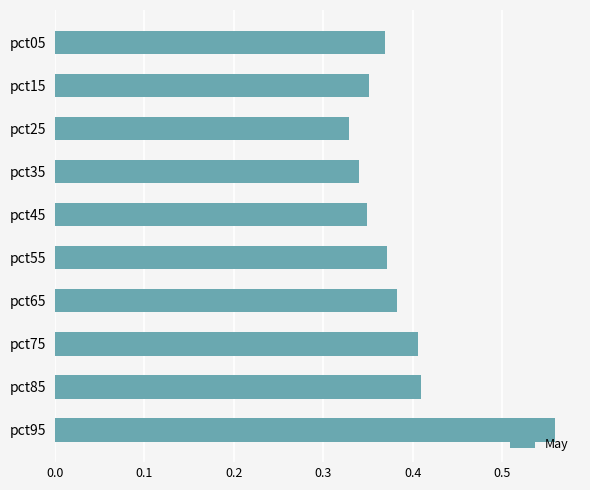

What is the difference between the maximum and second lowest values?

0.2